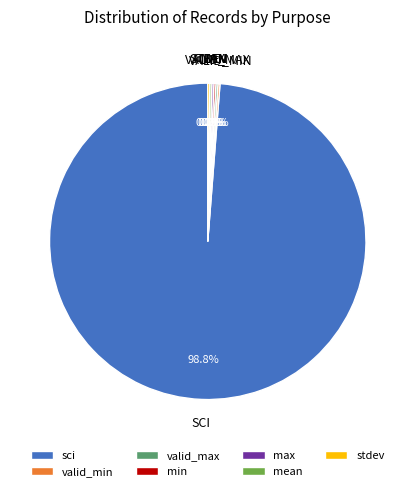

Which slice is the largest?

sci